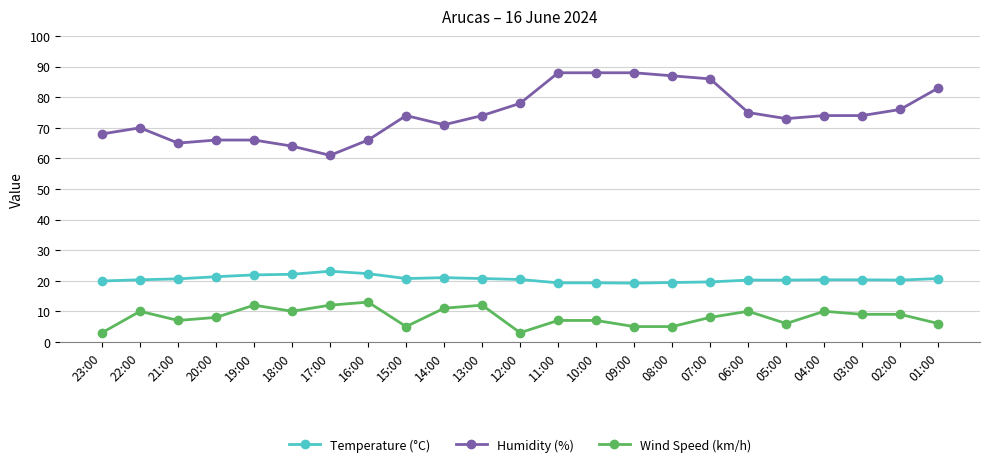

At how many categories does at least one series exceed 30?

23